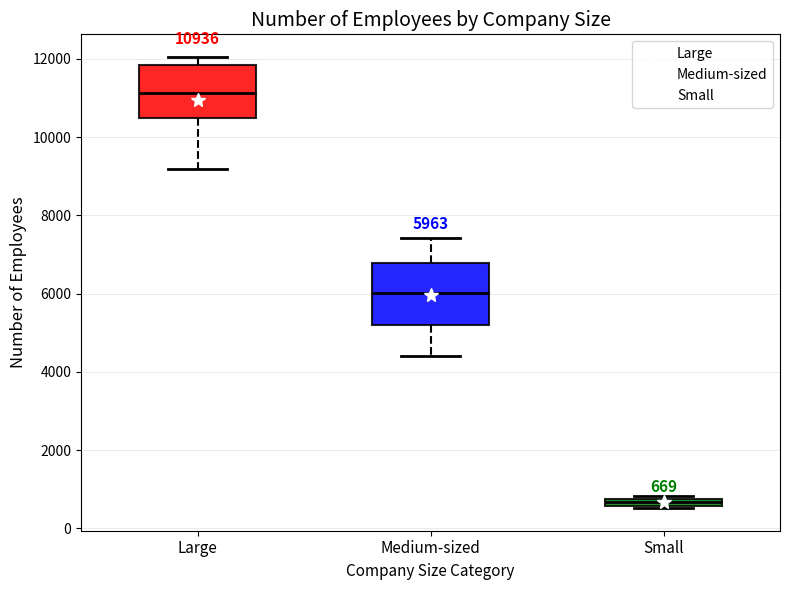

Which box has the lowest median line?

Small